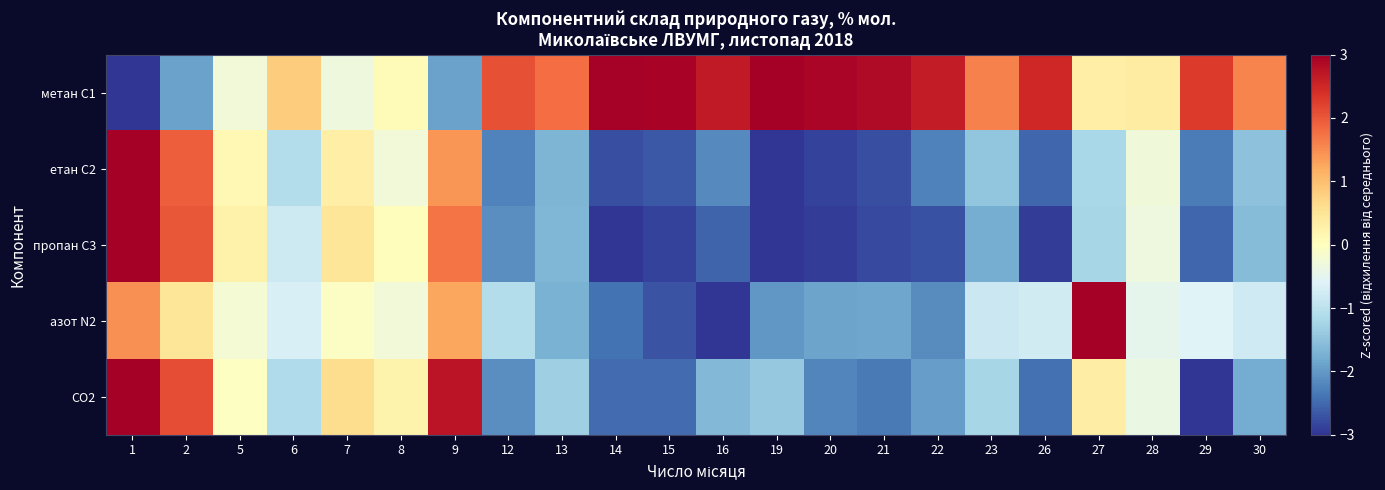

At 9, list the series in order from largest to smallest.

CO2, пропан С3, етан С2, азот N2, метан С1